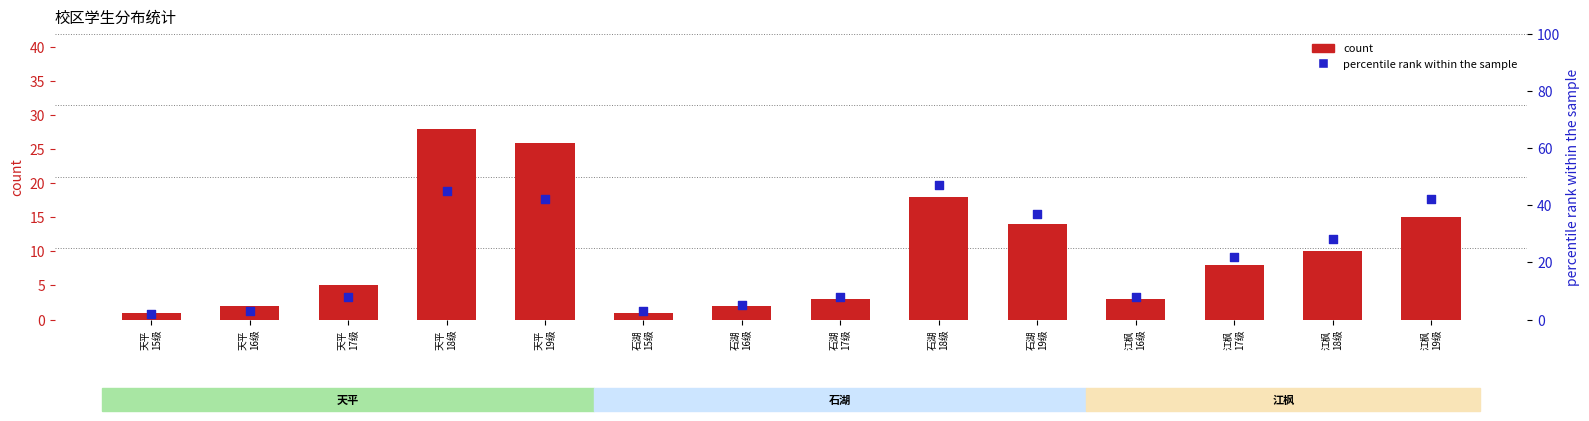

What are all the series names shown in the legend?

count, percentile rank within the sample